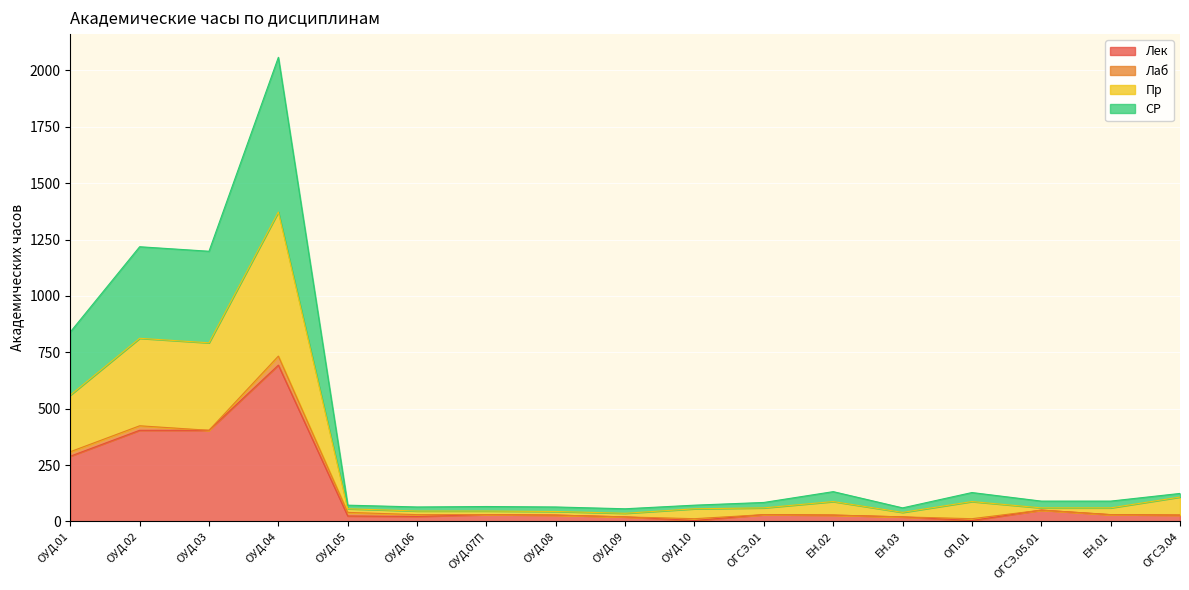

What is the highest value of the Лек series?

693